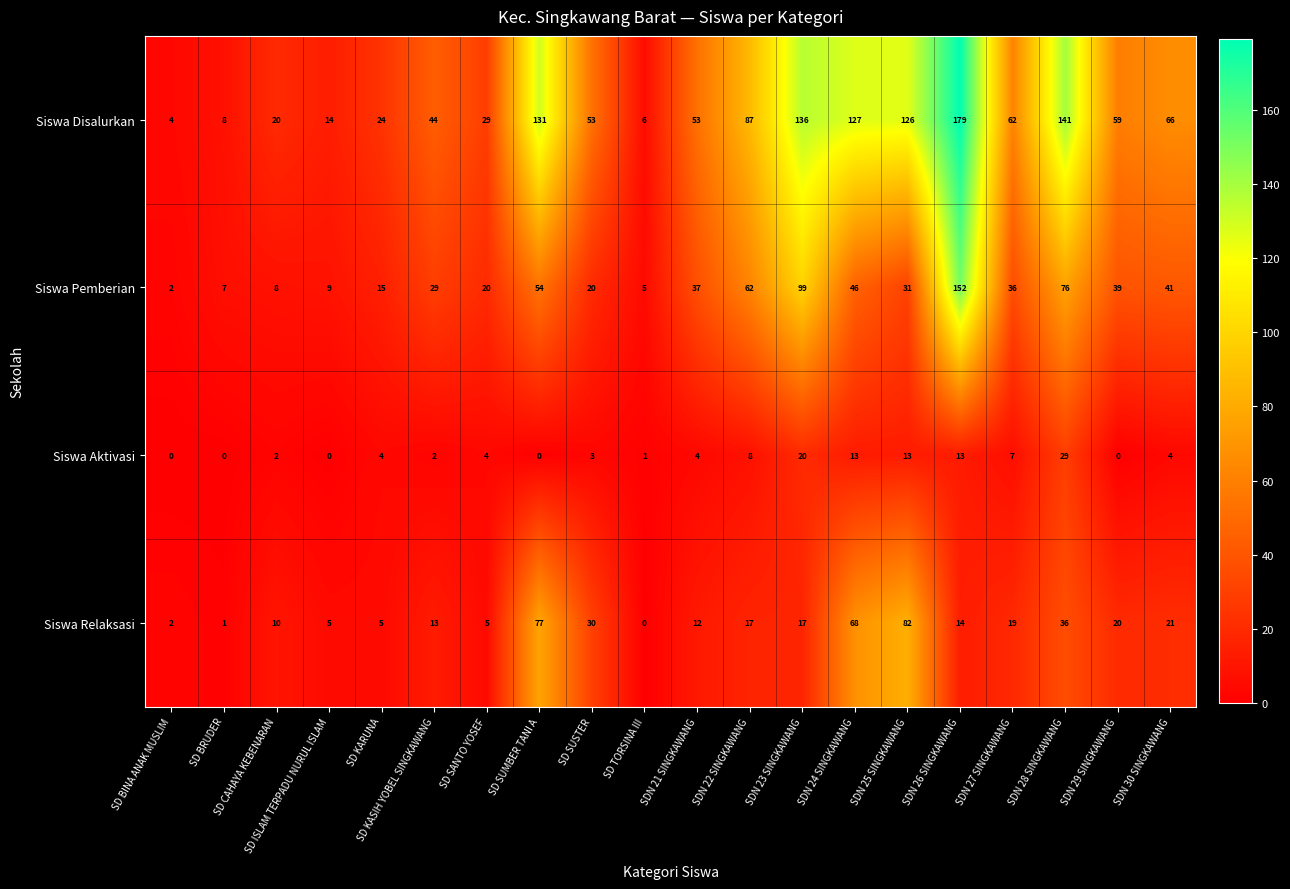

Which series has the widest spread of values?

Siswa Disalurkan